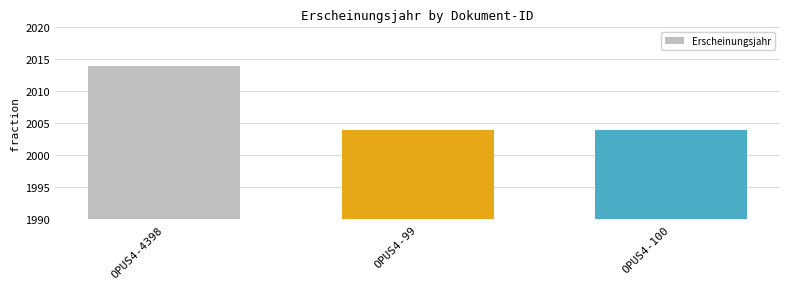

What is the difference between the values at OPUS4-4398 and OPUS4-100?

10